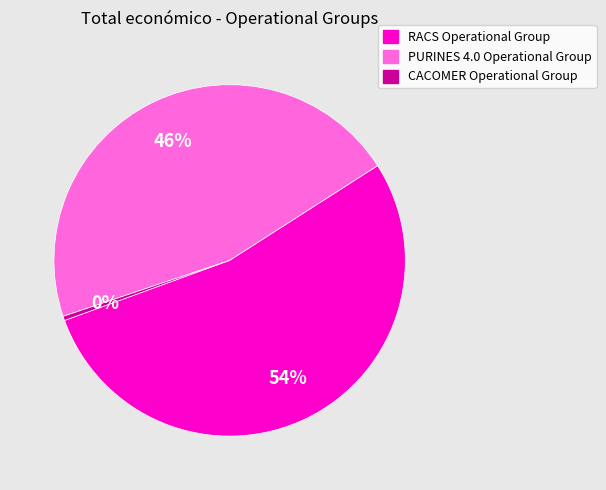

What is the smallest slice in the pie chart?

CACOMER Operational Group